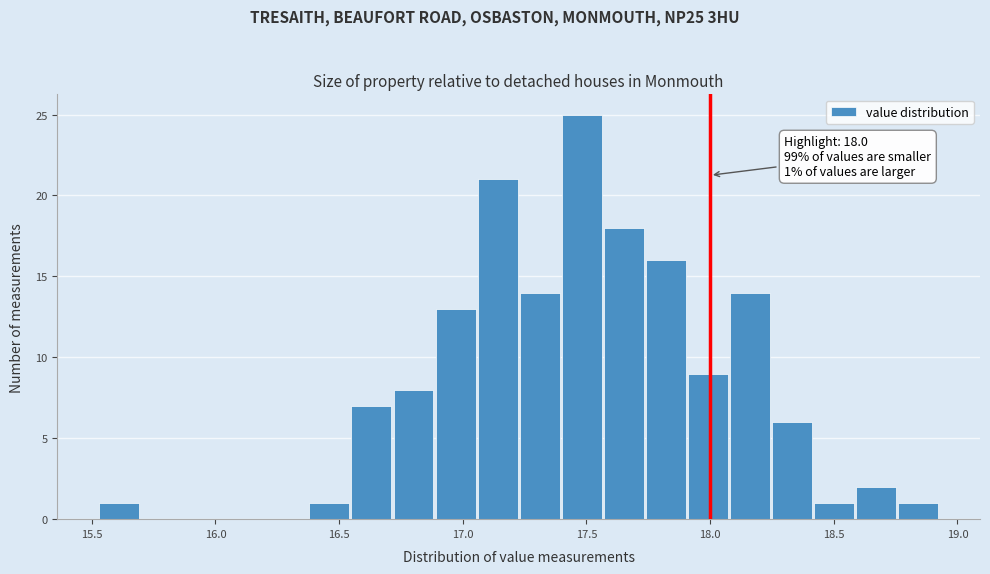

Read against the x-axis, roughly where is the centre of the tallest bar?

17.50